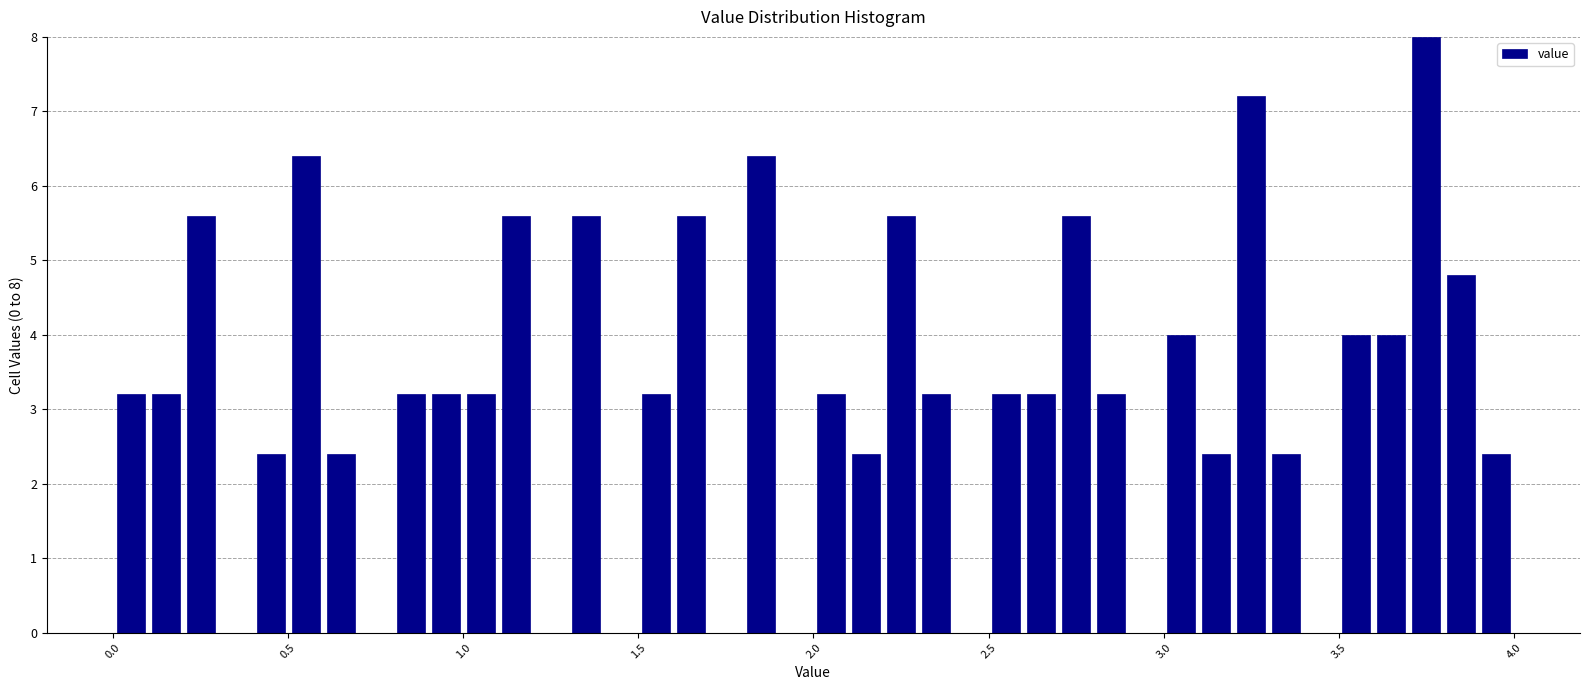

Around what value on the x-axis is the tallest bar? Give the approximate position of its centre, as read against the axis.

3.75